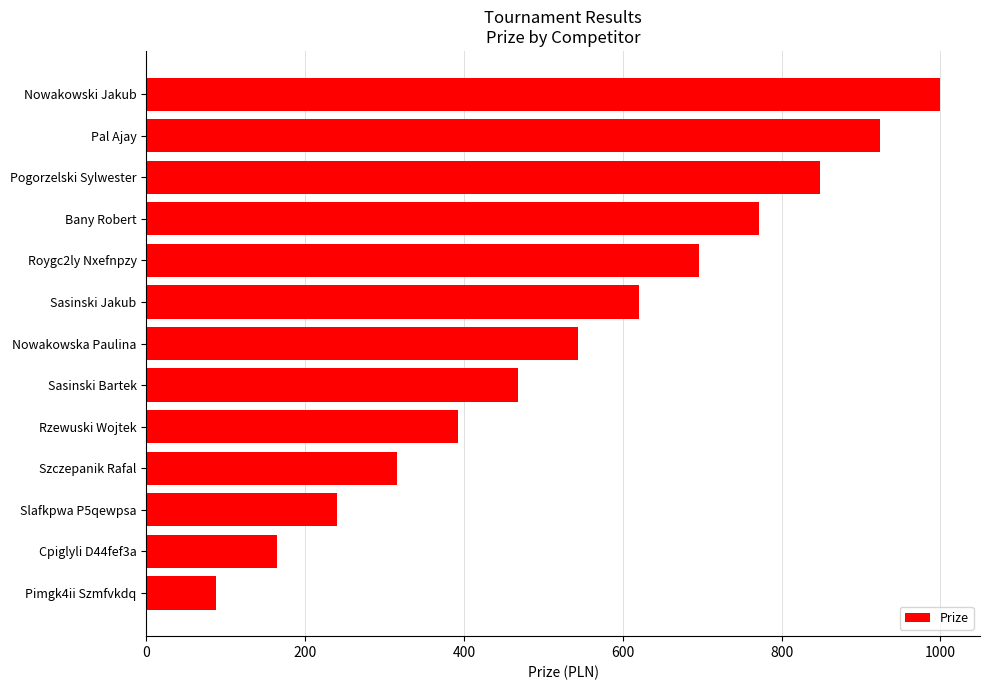

What is the change in value from Pogorzelski Sylwester to Sasinski Bartek?

-380